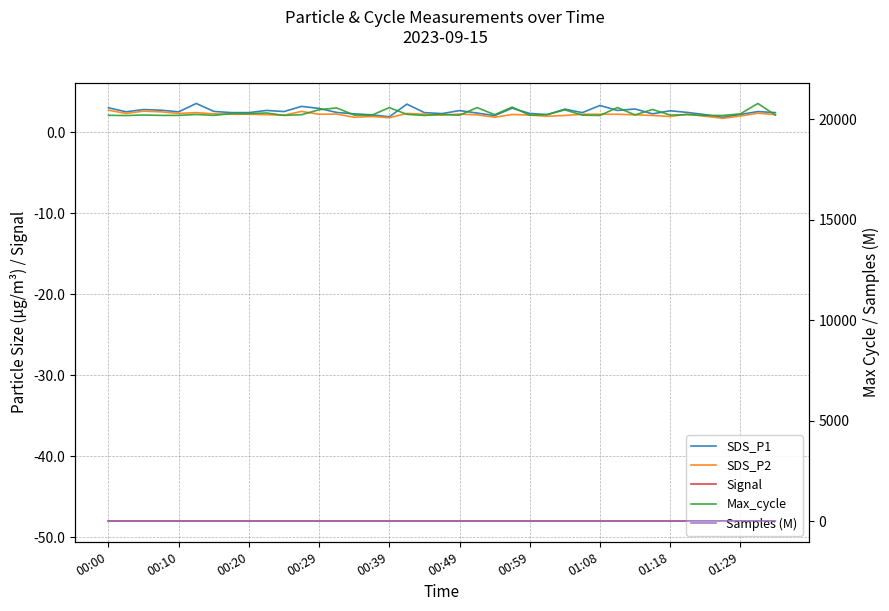

Is the value of SDS_P2 at 00:29 greater than the value of SDS_P1 at 01:08?

No